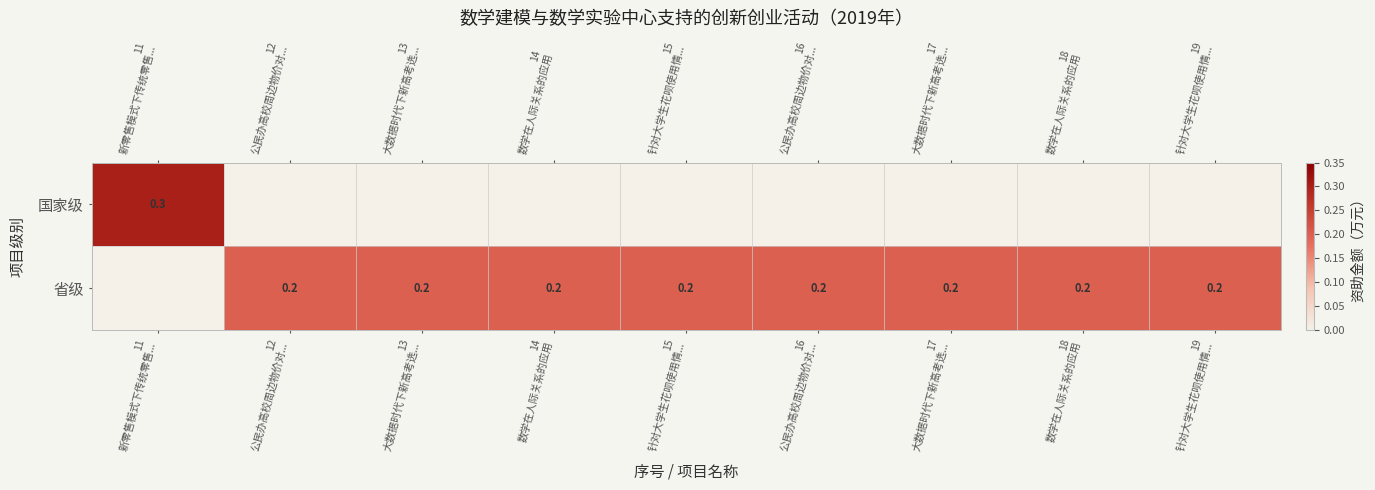

At how many categories does at least one series exceed 0?

9